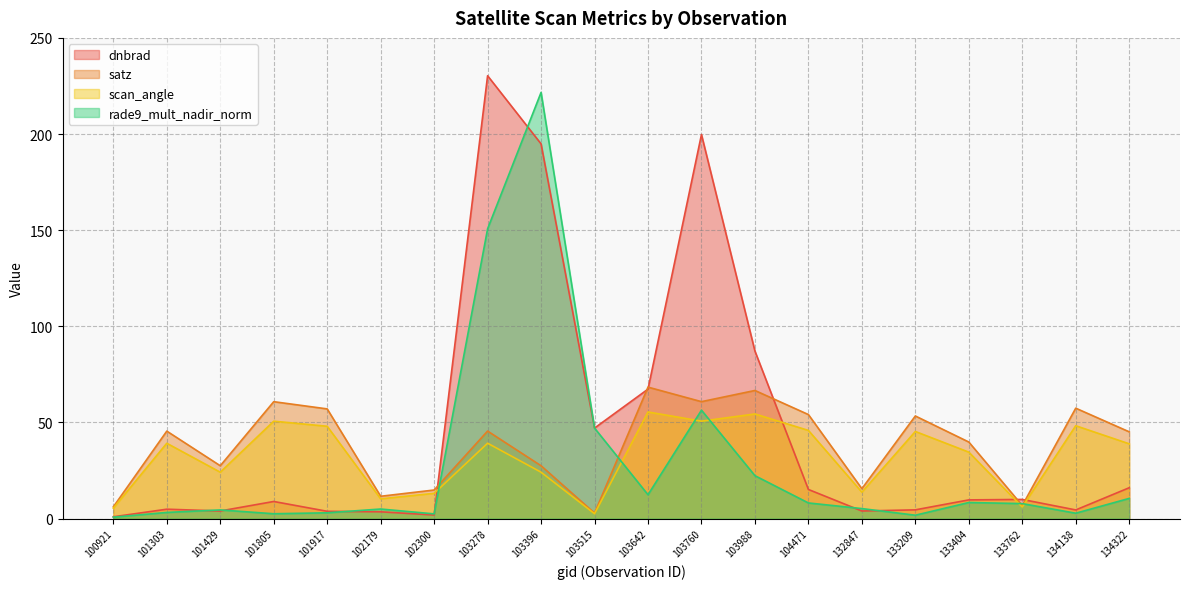

True or false: satz and scan_angle intersect in this chart.

False